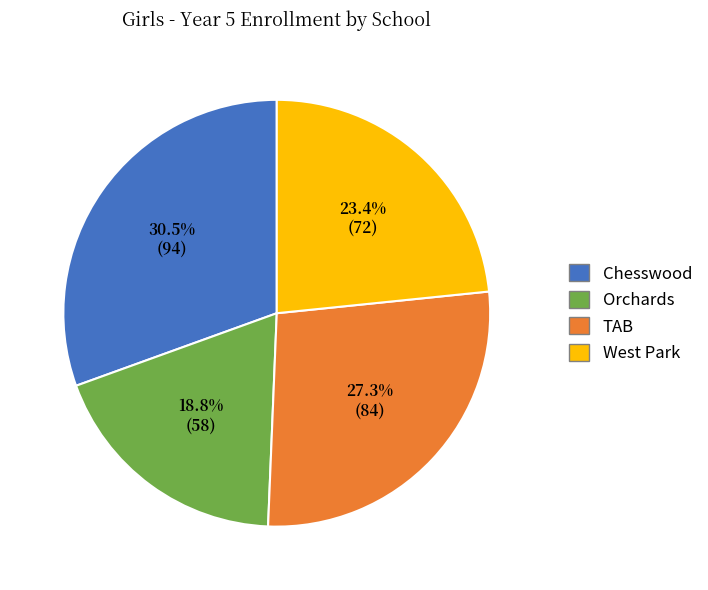

Is it true that West Park is 23% of the pie?

True